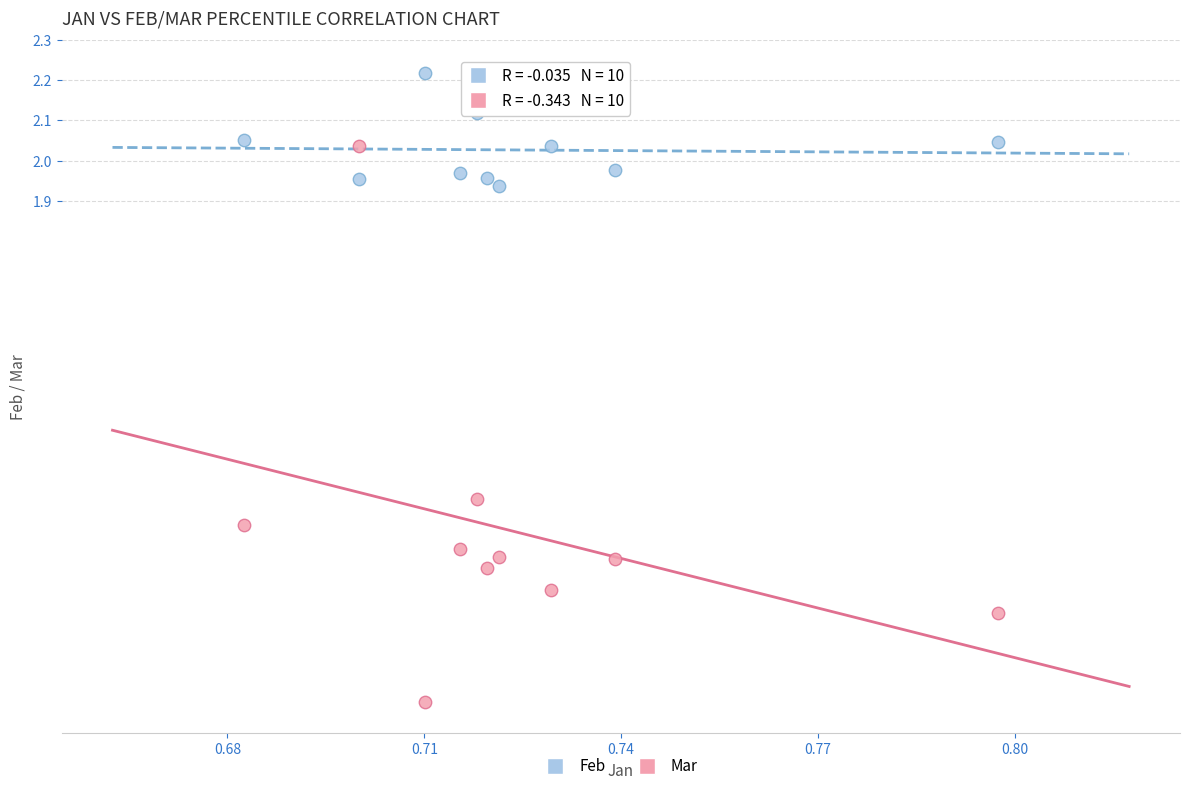

Which series reaches the minimum Y coordinate?

Mar